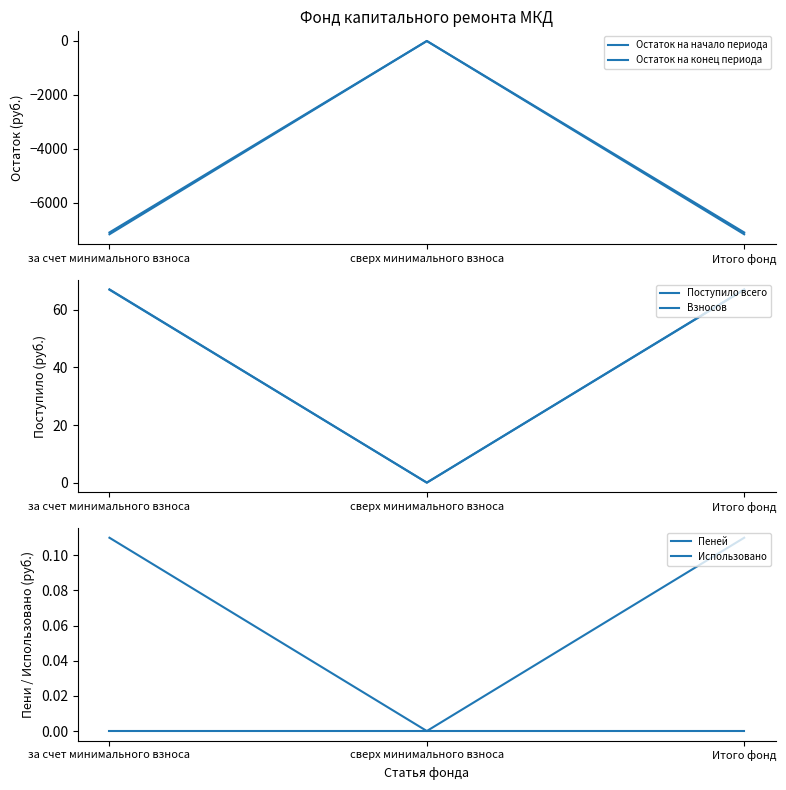

Between Итого фонд and за счет минимального взноса, which is larger?

Итого фонд